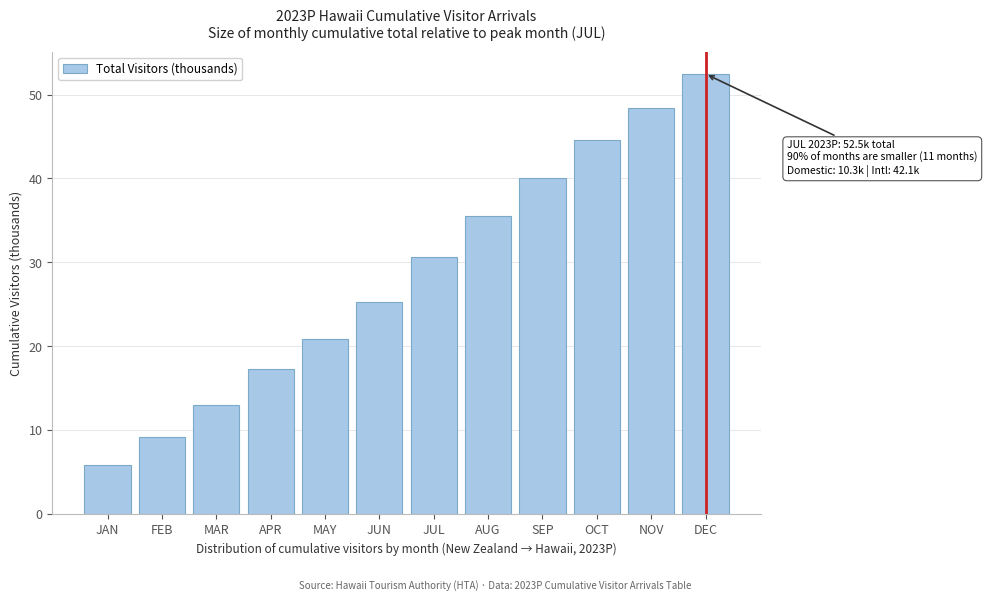

Reading right to left, list all the values displayed in this chart.

DEC=52.5	NOV=48.4	OCT=44.6	SEP=40.1	AUG=35.5	JUL=30.6	JUN=25.3	MAY=20.9	APR=17.3	MAR=13.0	FEB=9.2	JAN=5.8